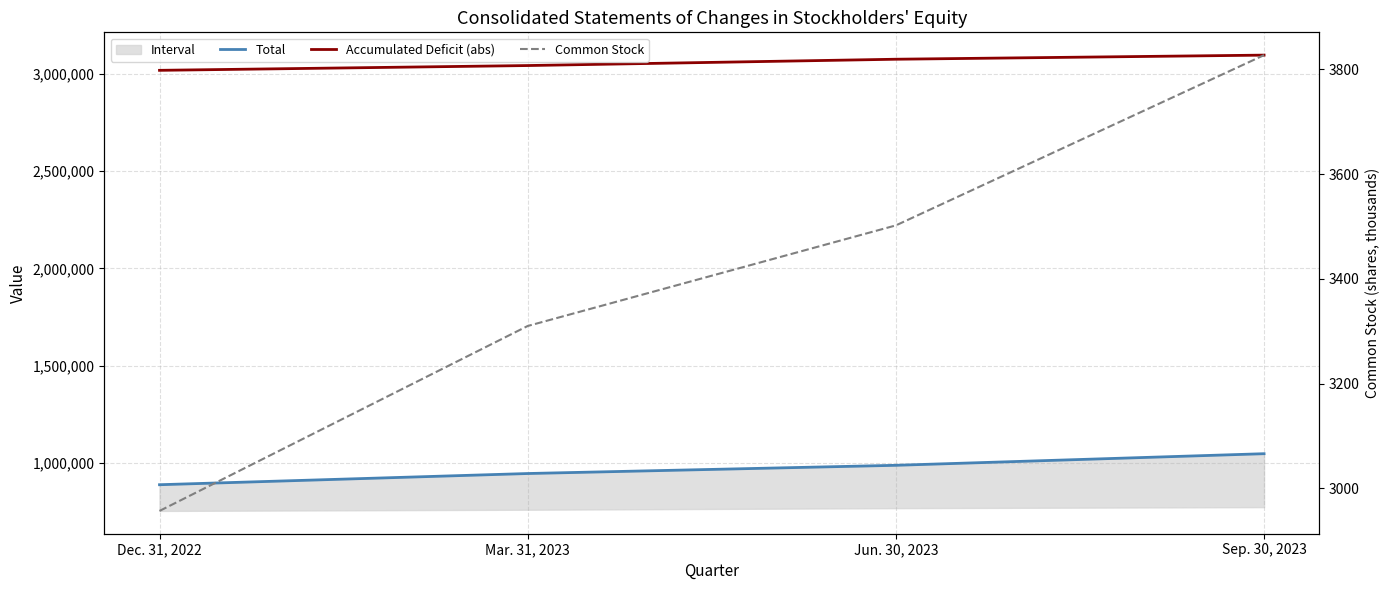

What is the spread (max minus min) of values at Dec. 31, 2022?

3014592